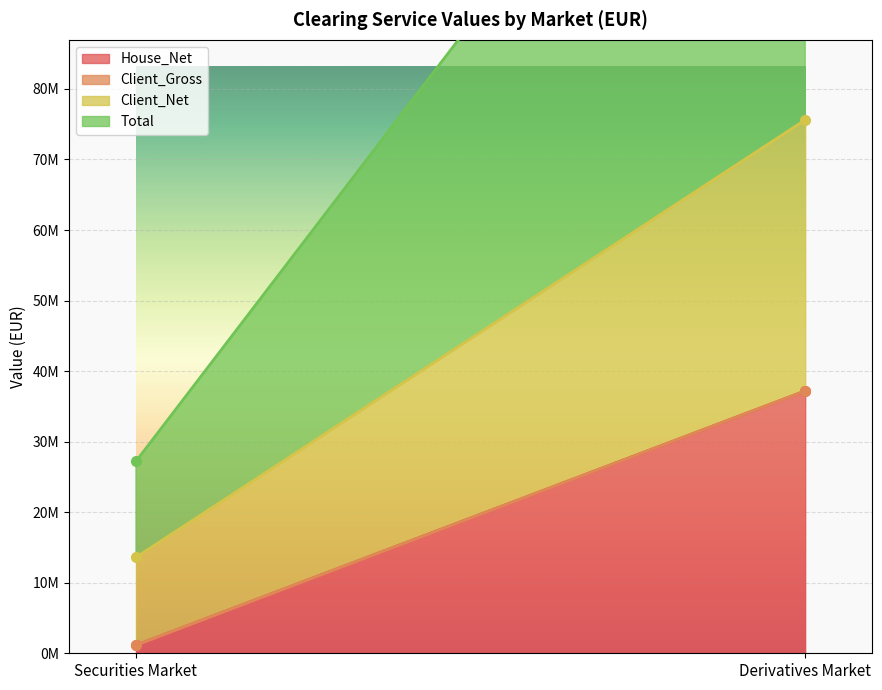

Which series has the largest range (max minus min)?

Total